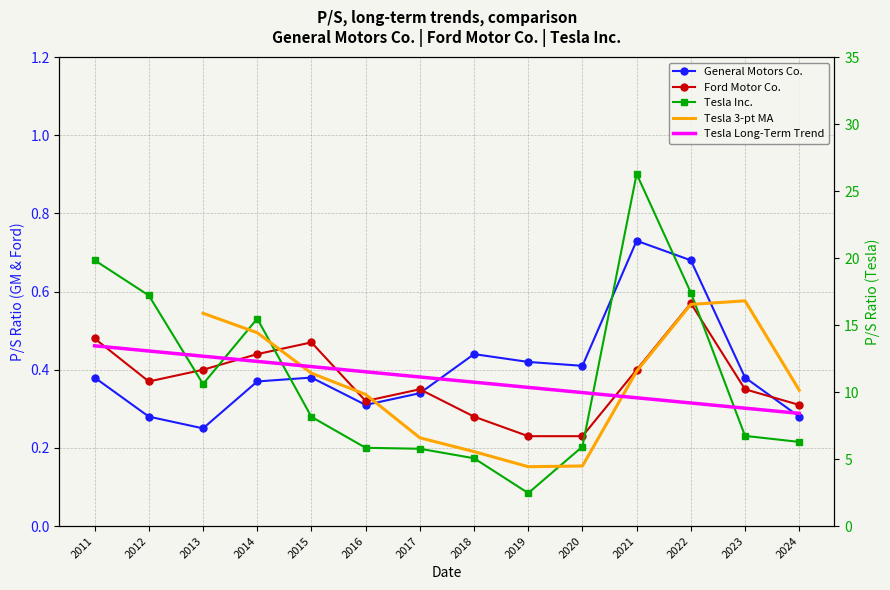

What is the value of the Ford Motor Co. point at the 1st from the left?

0.5